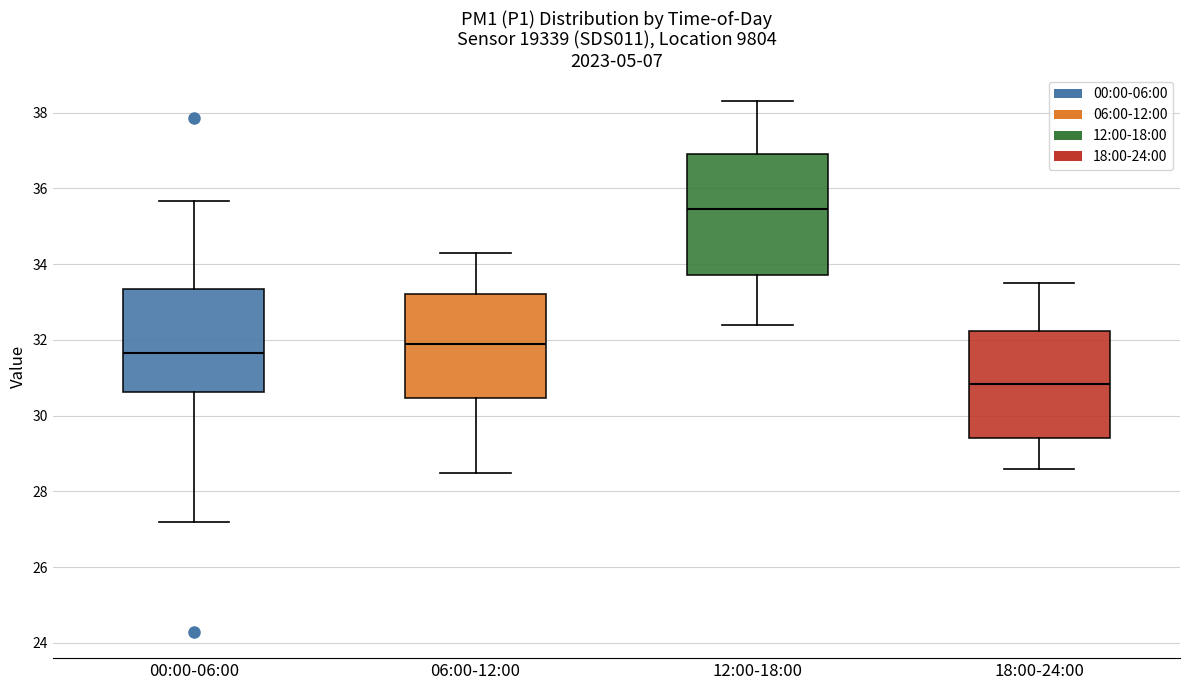

Comparing the boxes themselves (not the whiskers), which one is the tallest?

12:00-18:00